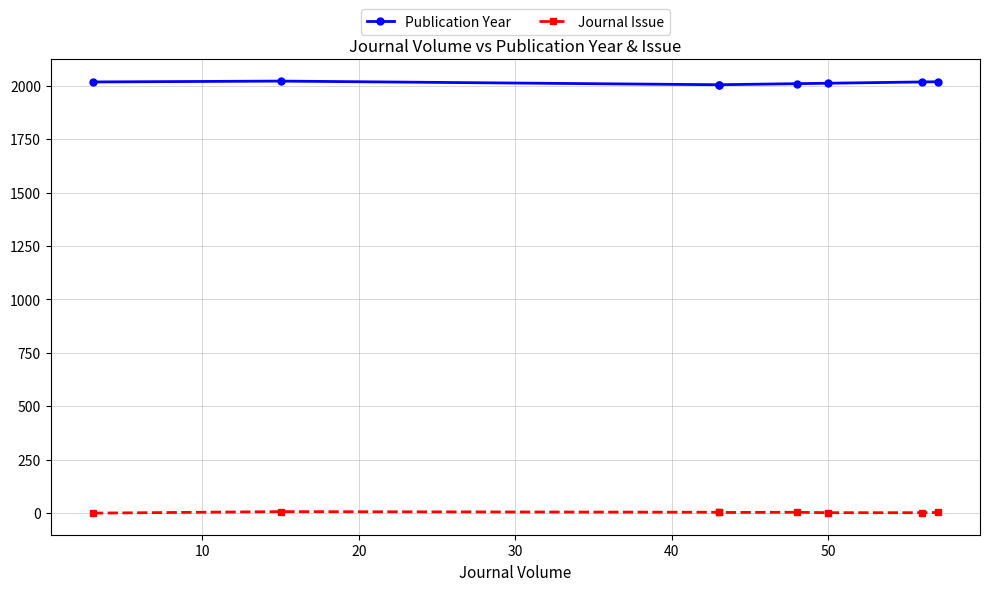

Reading left to right, extract all data points from this chart.

Publication Year: 2017	2021	2004	2004	2009	2011	2017	2018
Journal Issue: 1	8	5	4	5	3	3	4